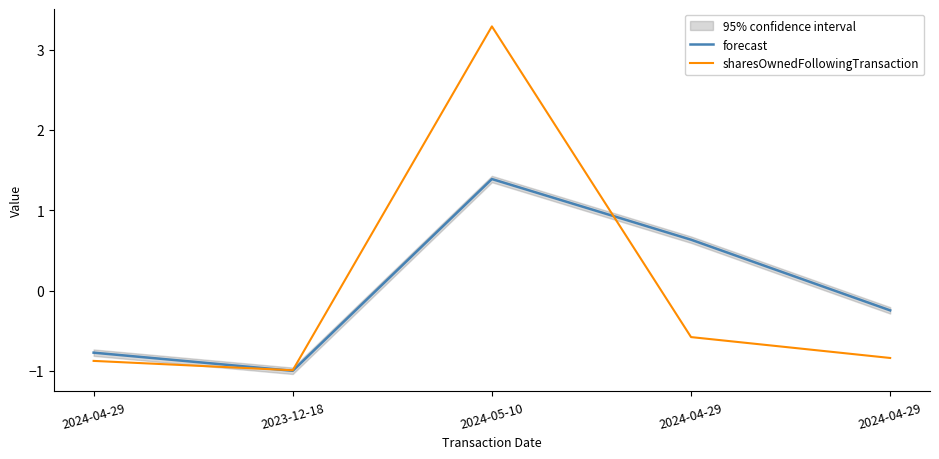

What is the smallest value displayed?

-1.0